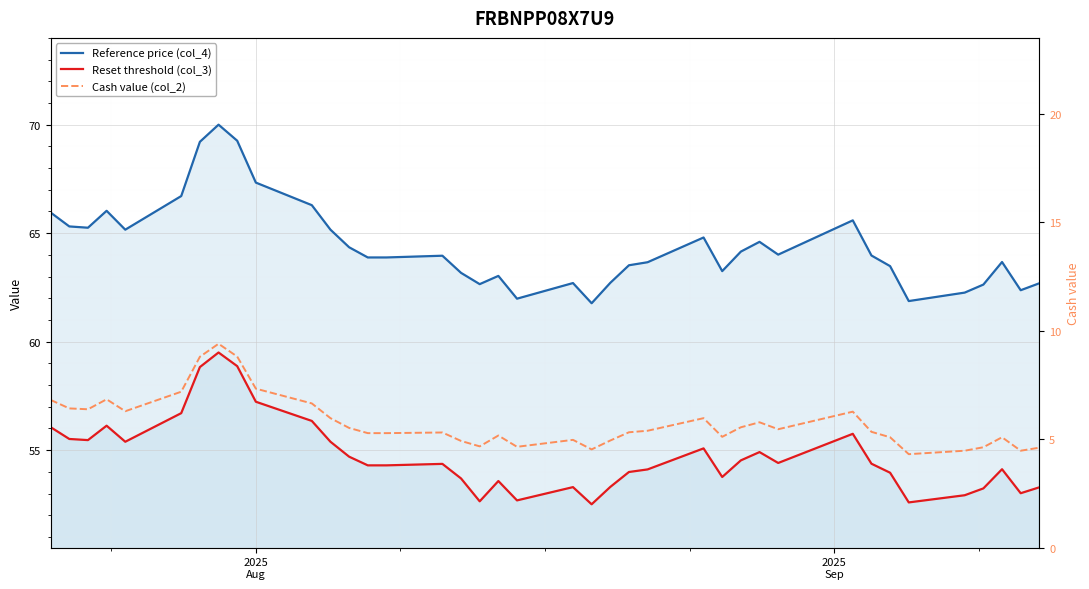

True or false: Cash value (col_2) and Reset threshold (col_3) intersect in this chart.

False